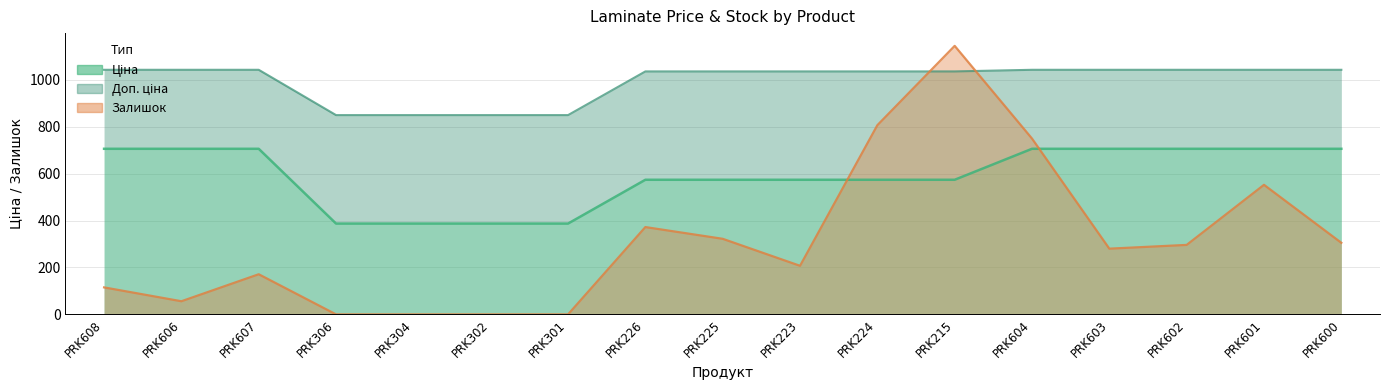

How many data points in Залишок are above 280?

8